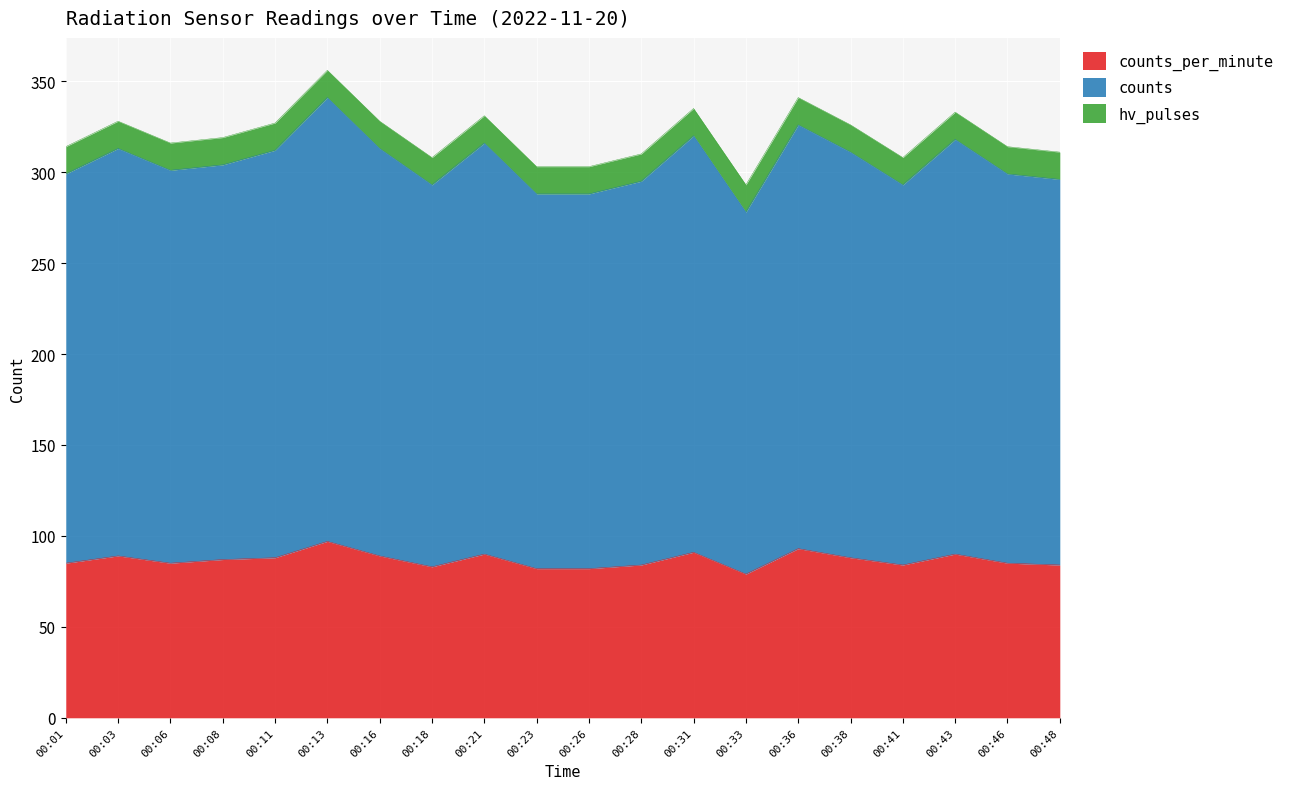

In counts_per_minute, how many points are lower than both neighbors (excluding endpoints)?

4